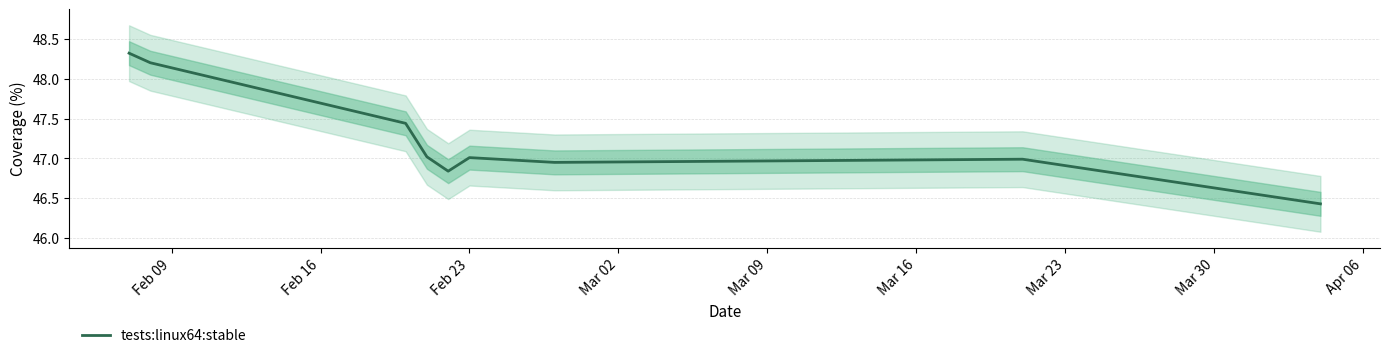

What is the smallest value displayed?

46.4